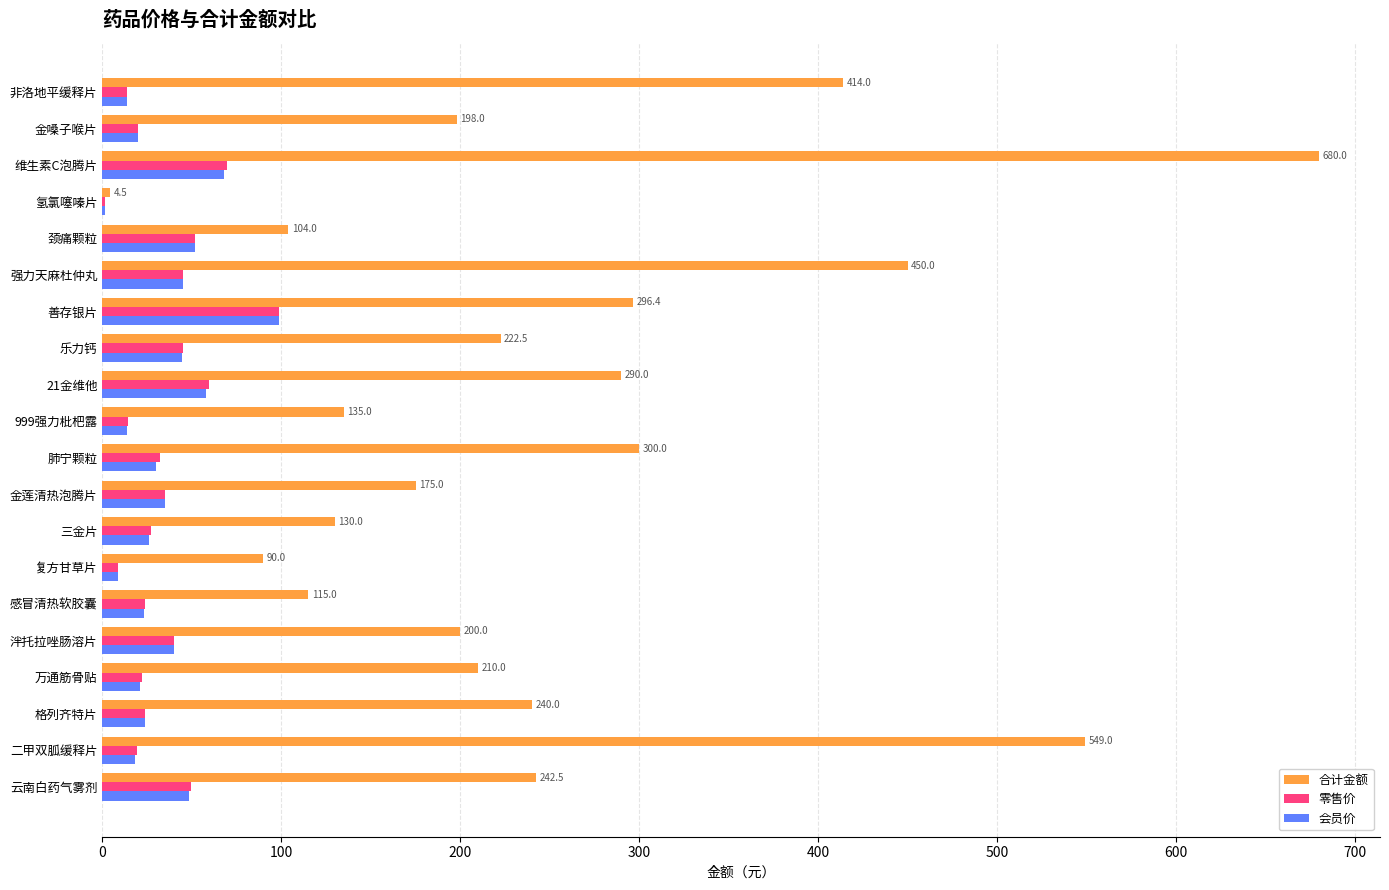

What is the sum of all 合计金额 values?

5045.9